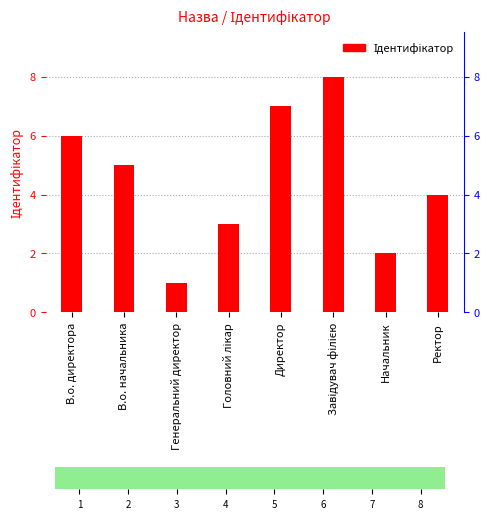

Reading left to right, extract all data points from this chart.

В.о. директора=6	В.о. начальника=5	Генеральний директор=1	Головний лікар=3	Директор=7	Завідувач філією=8	Начальник=2	Ректор=4